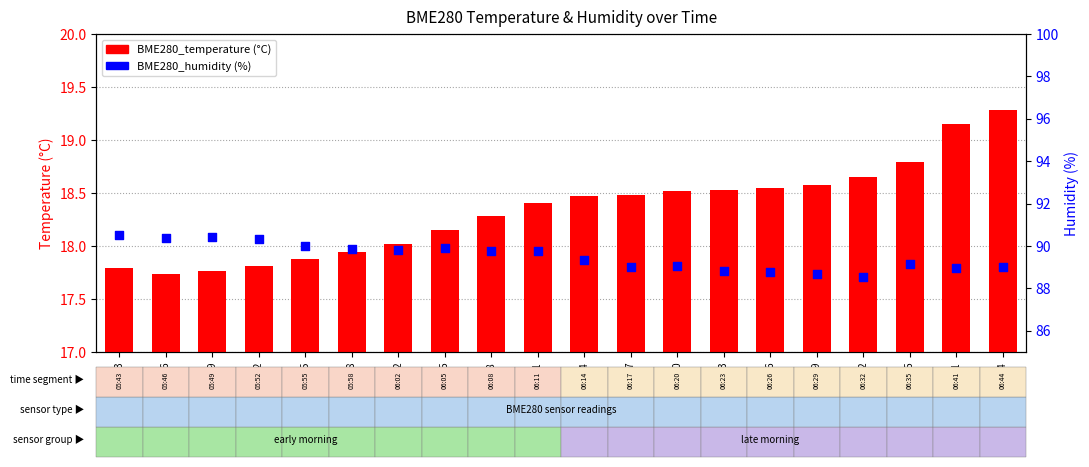

What are all the series names shown in the legend?

BME280_temperature, BME280_humidity